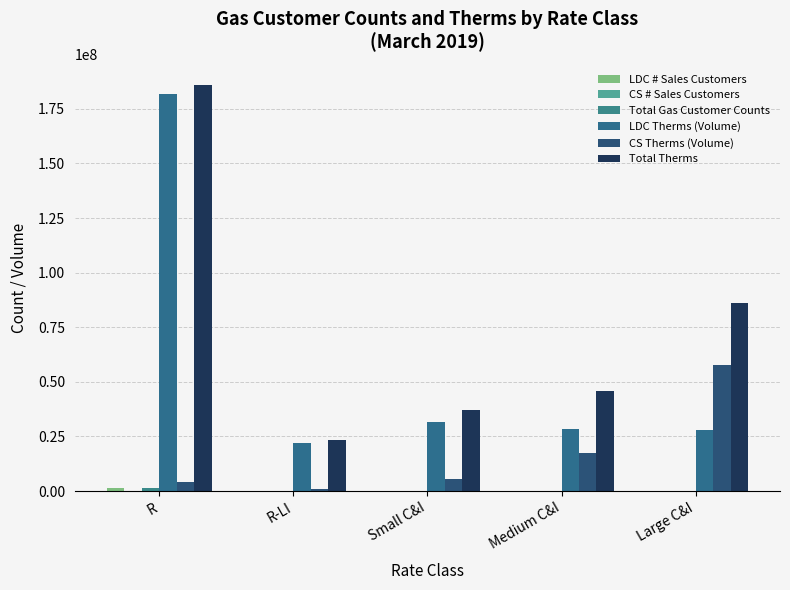

What is the difference between the second highest and minimum values in the Total Gas Customer Counts series?

153068